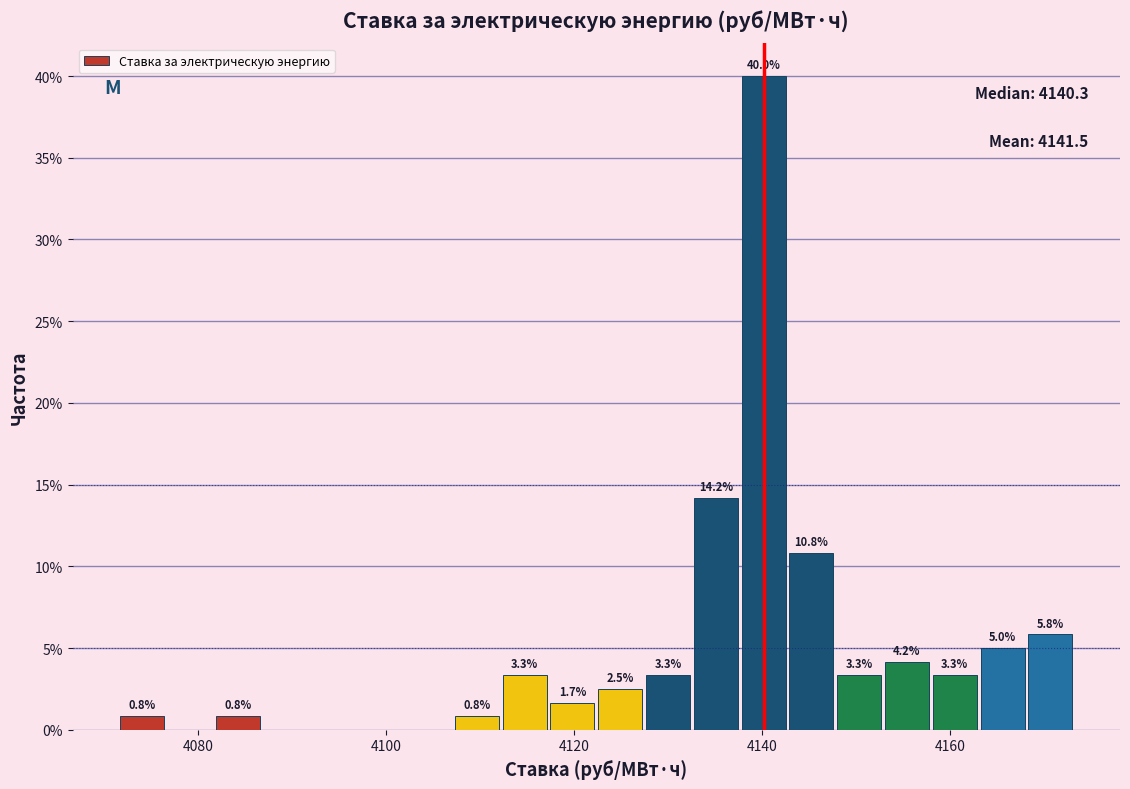

Read against the x-axis, roughly where is the centre of the tallest bar?

4140